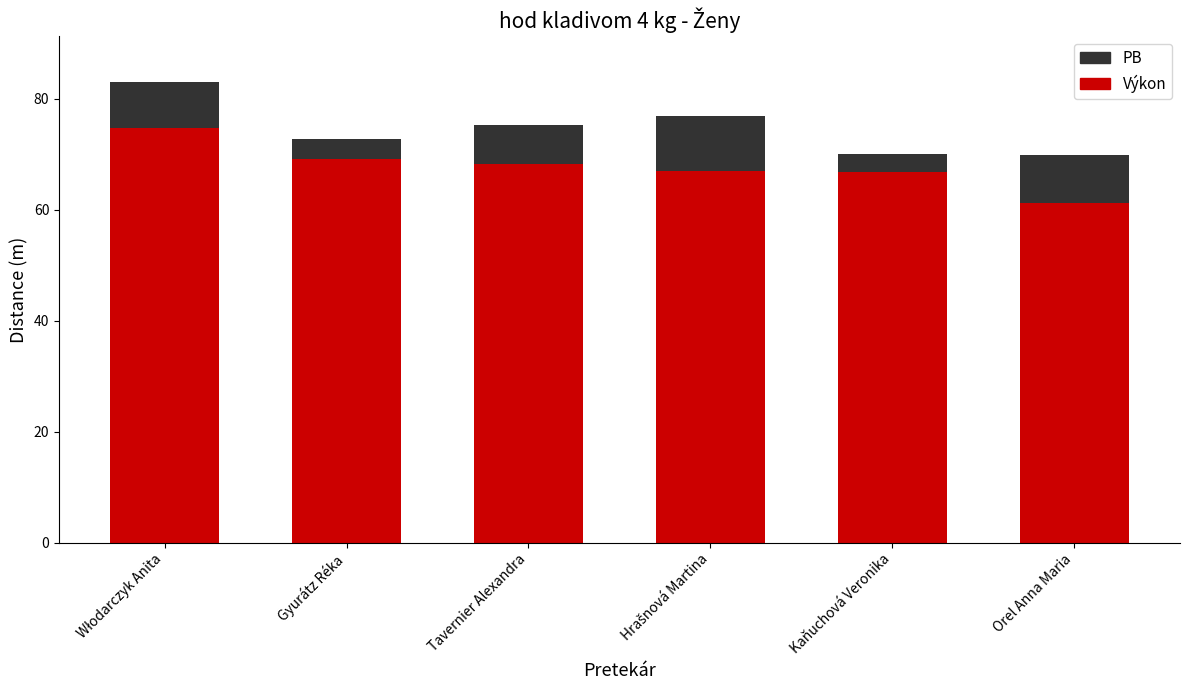

At Kaňuchová Veronika, list the series in order from smallest to largest.

Výkon, PB